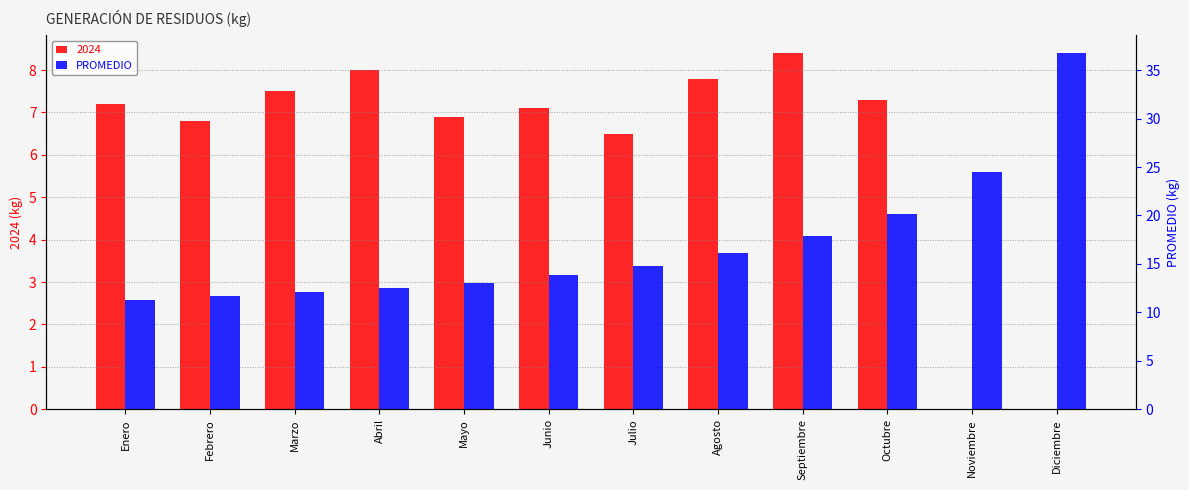

What is the label of the 5th bar from the left?

Mayo